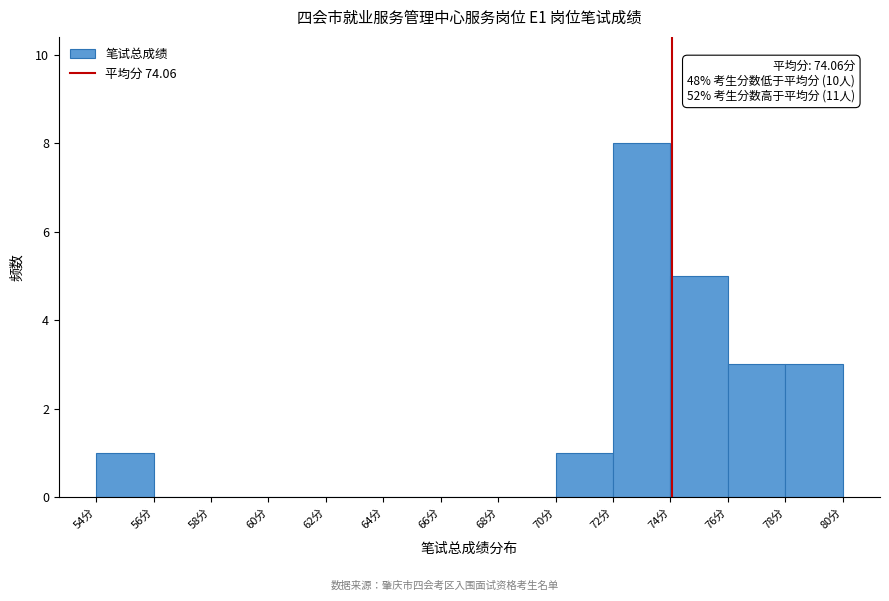

Over which range of the x-axis is the bar tallest?

72 to 74